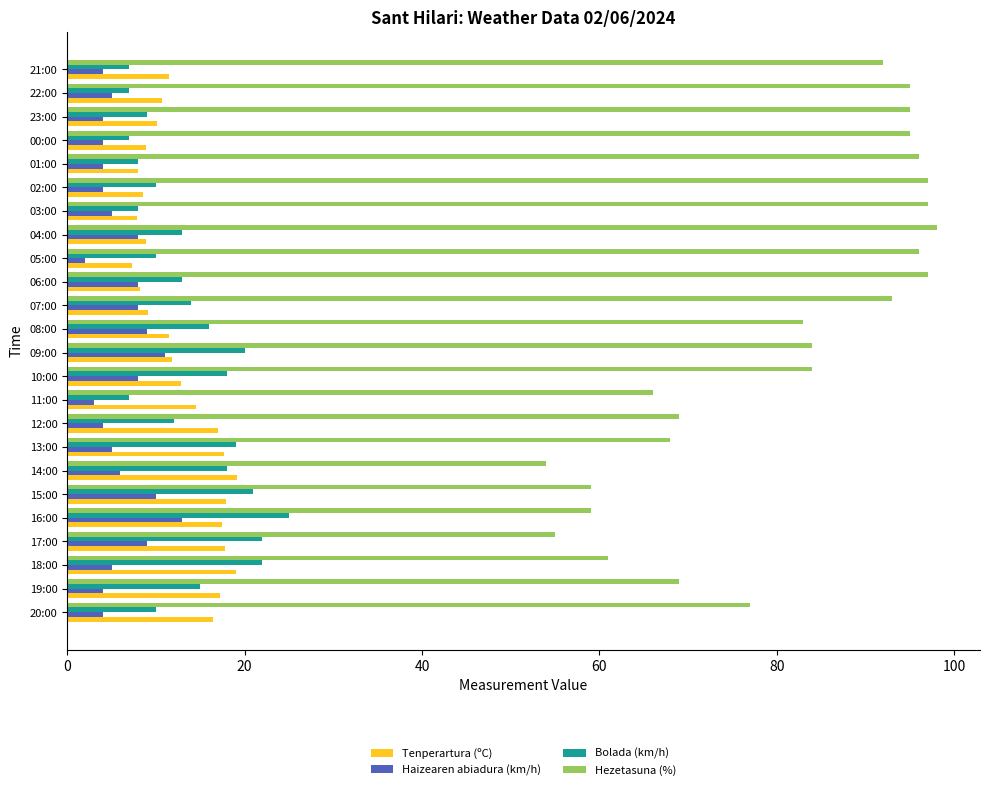

Which label corresponds to the largest value in the chart?

04:00